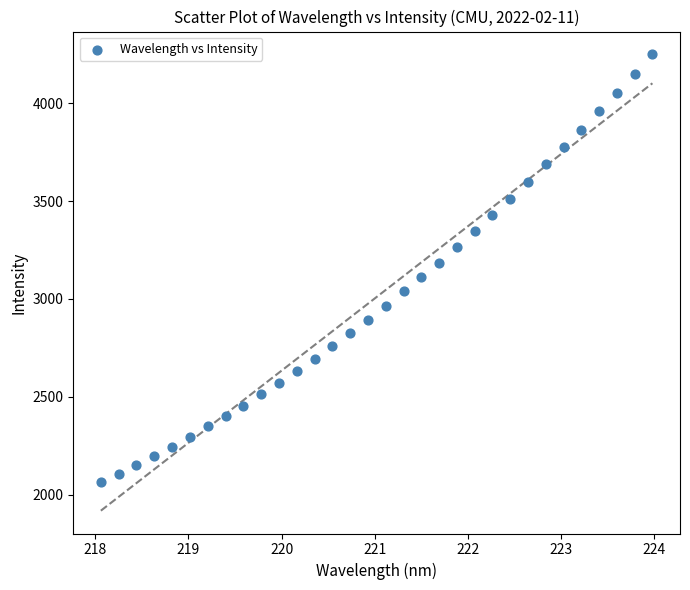

What is the range of X values (max minus min)?

5.9